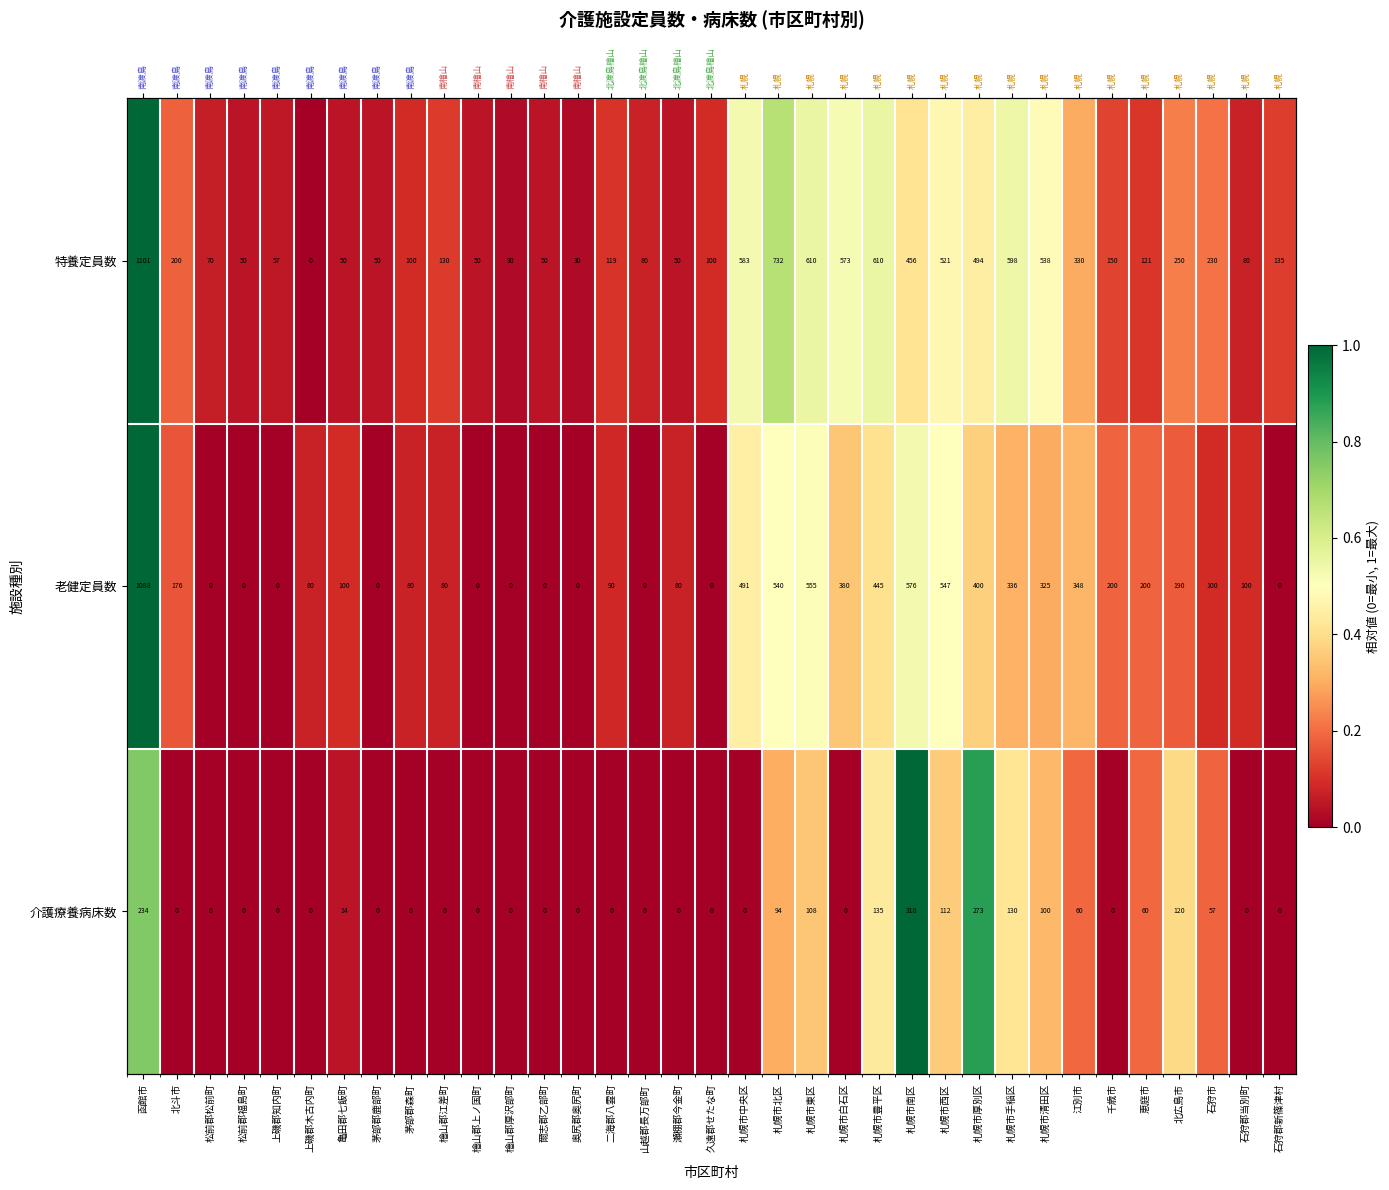

At which label is 老健定員数 closest to 0?

松前郡松前町